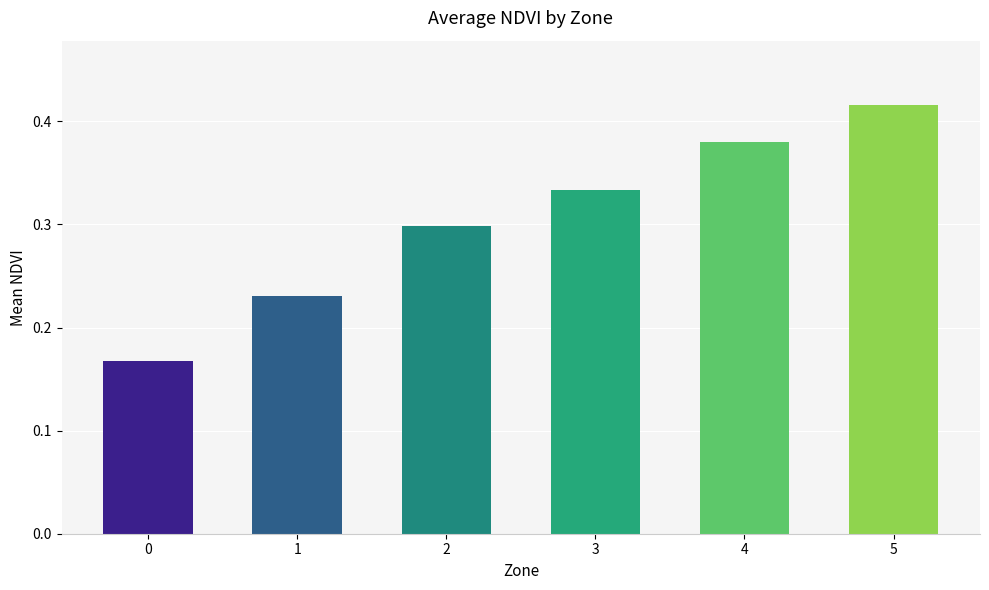

The chart shows a value of 0.2 at 2. True or false?

False